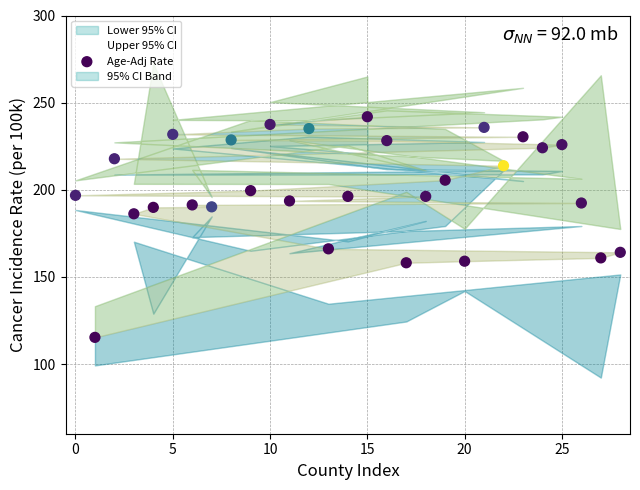

What Y value in the scatter plot is closest to 178?

186.2